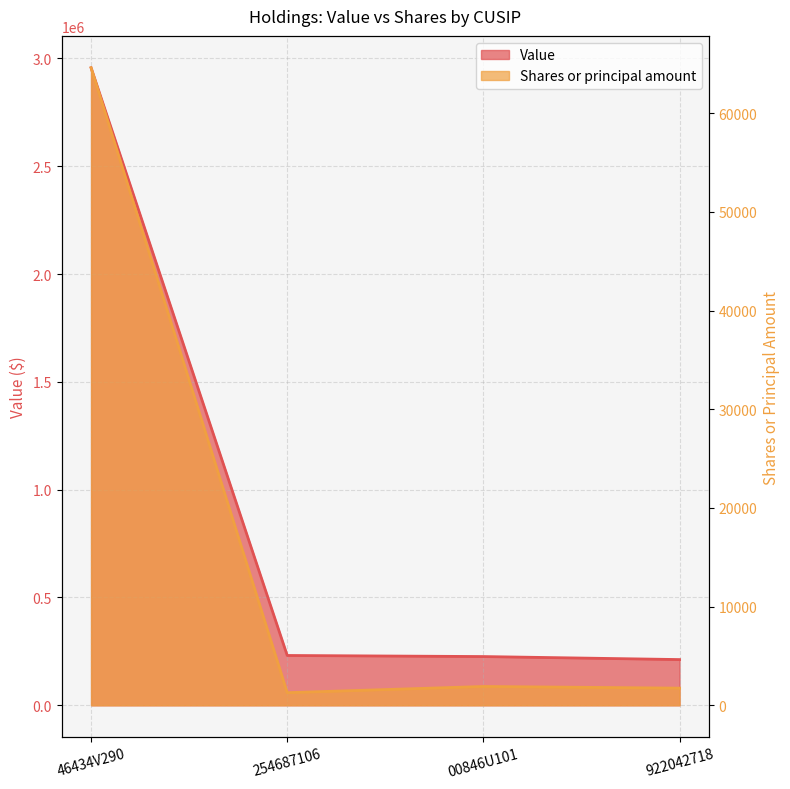

Reading left to right, transcribe all the data shown in this chart.

Value: 2957000	231000	226000	212000
Shares or principal amount: 64616	1277	1906	1737